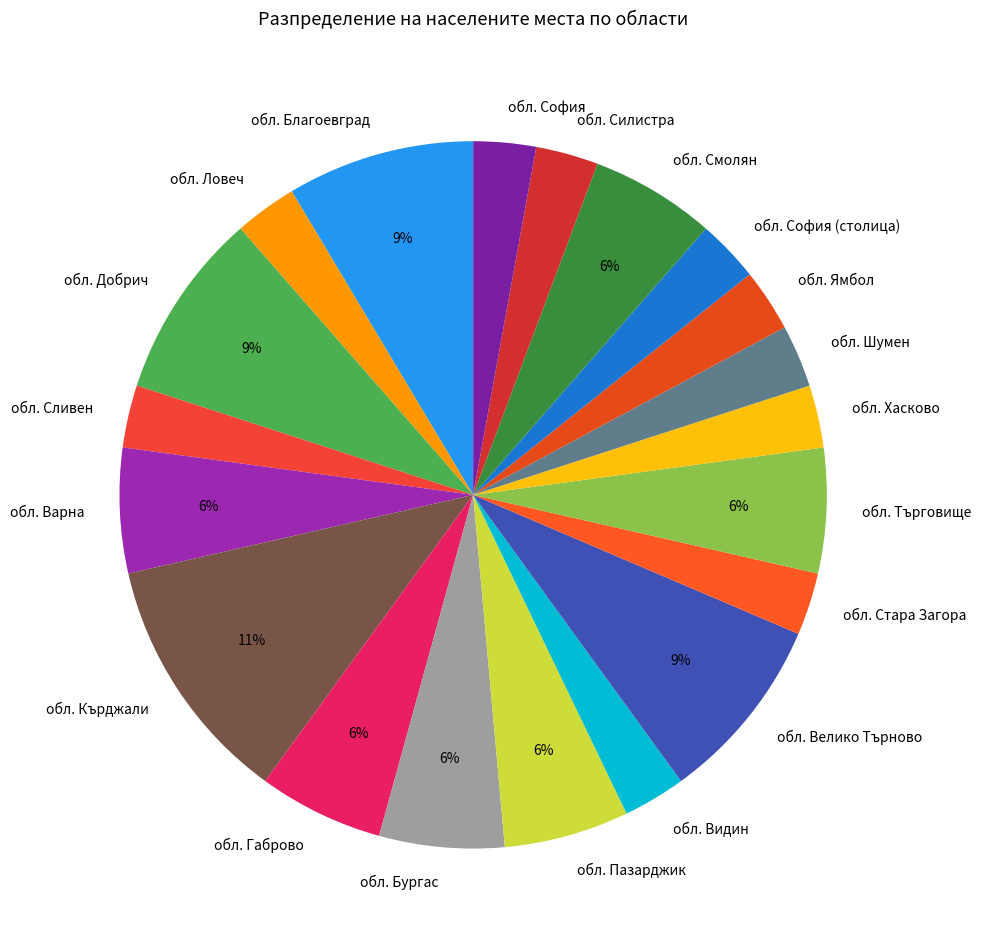

Count the number of slices in the pie.

20